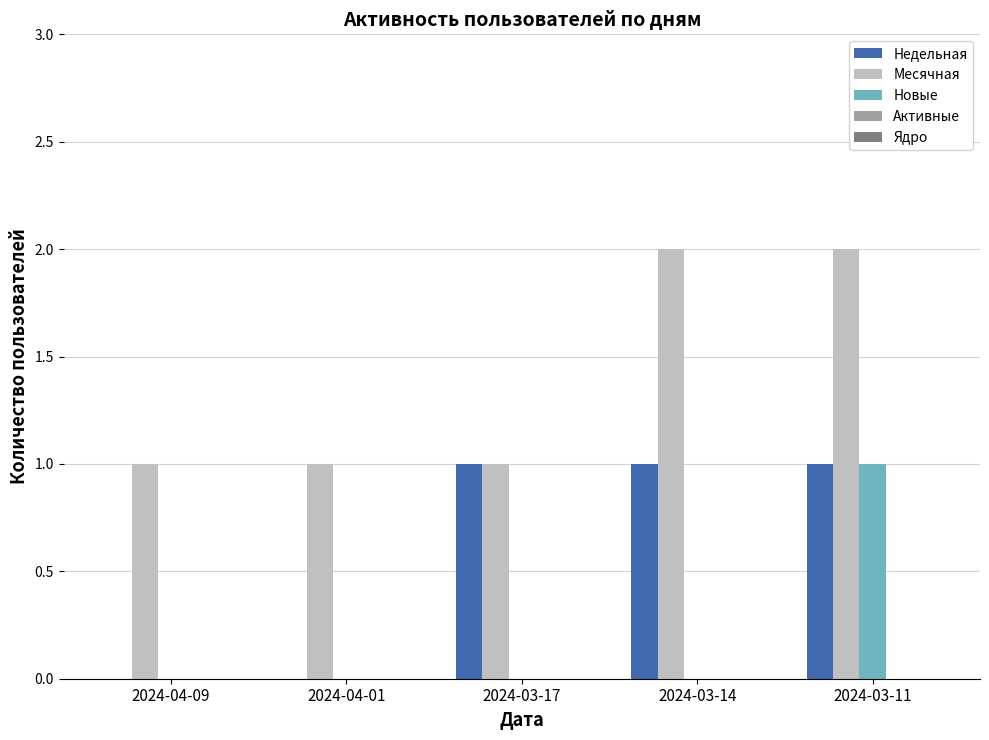

Which category has the highest value in the Новые series?

2024-03-11